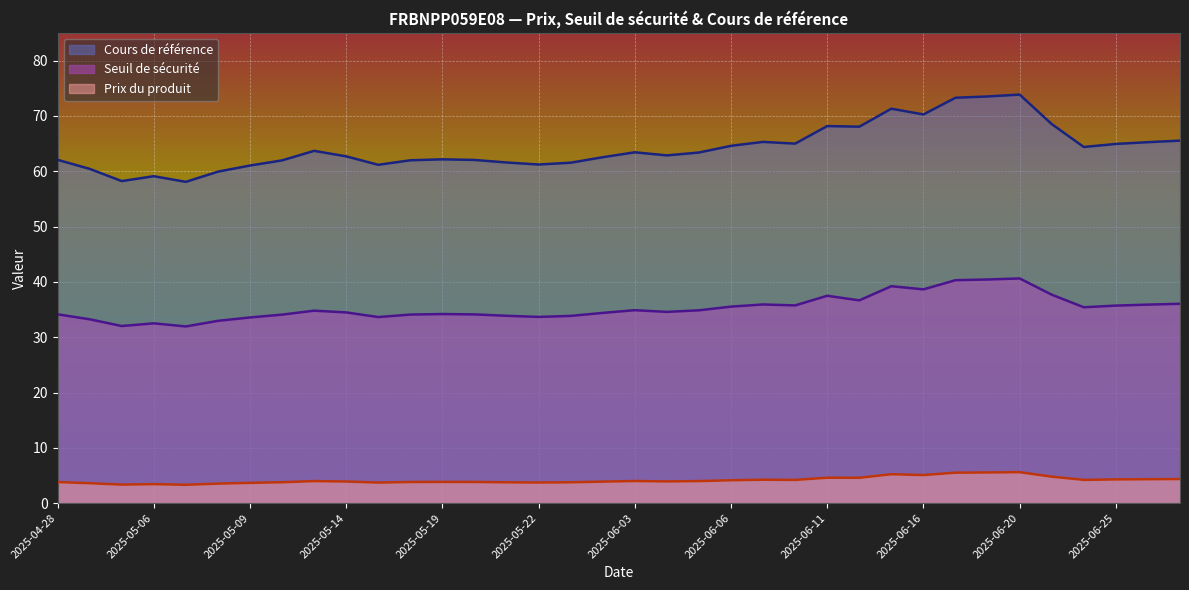

Rank the series by their average value, from highest to lowest.

Cours de référence, Seuil de sécurité, Prix du produit